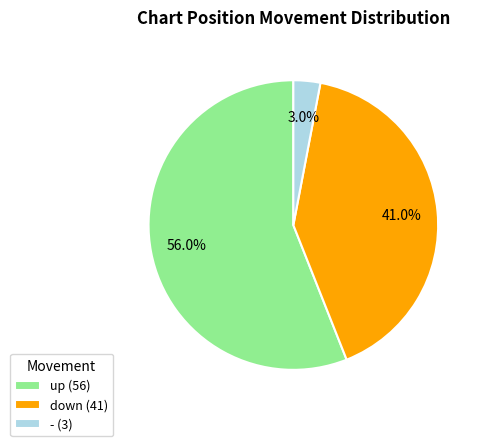

Which has a higher value, - (3) or up (56)?

up (56)